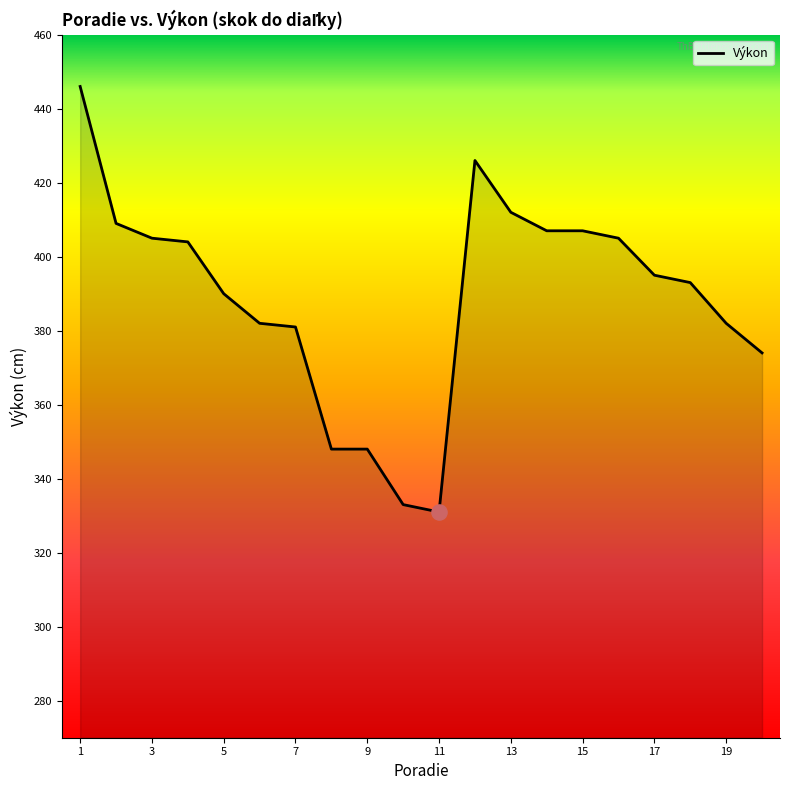

What is the difference between the maximum and minimum values?

115